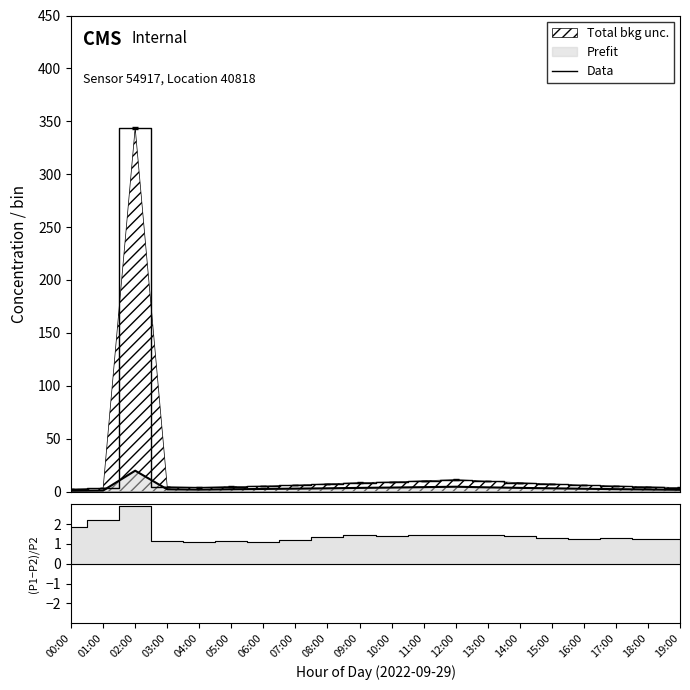

At which category does the chart reach its minimum across all series?

00:00